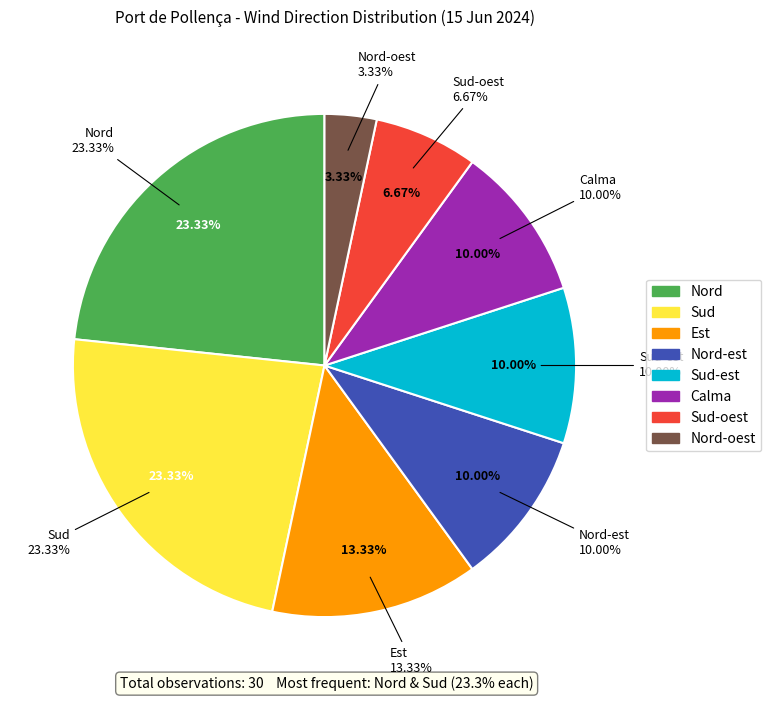

What is the change in value from Sud to Nord-oest?

-6